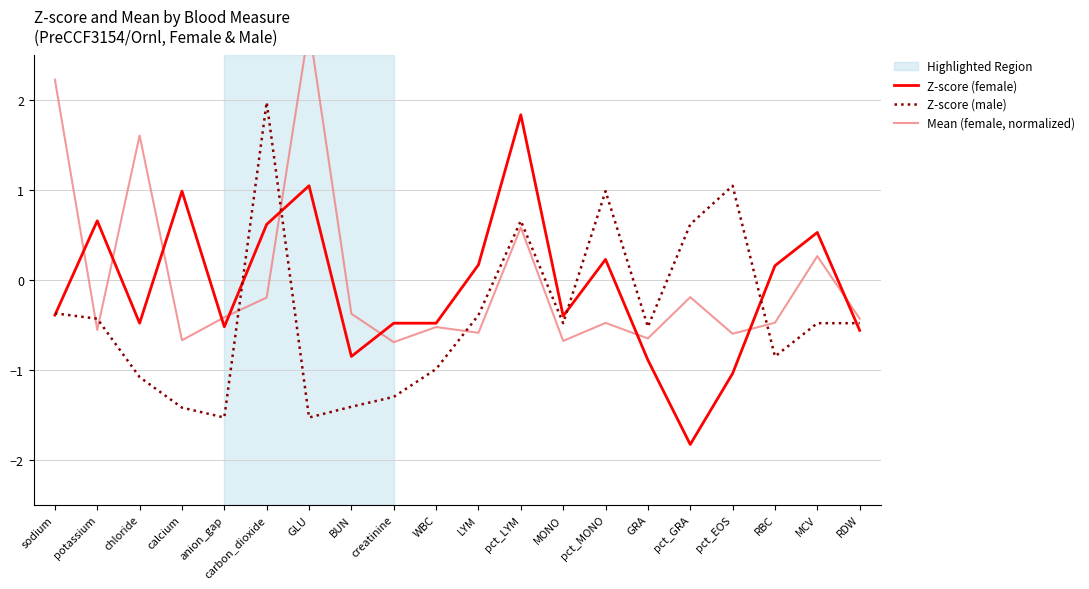

Is this an area chart (filled region under the line)?

No